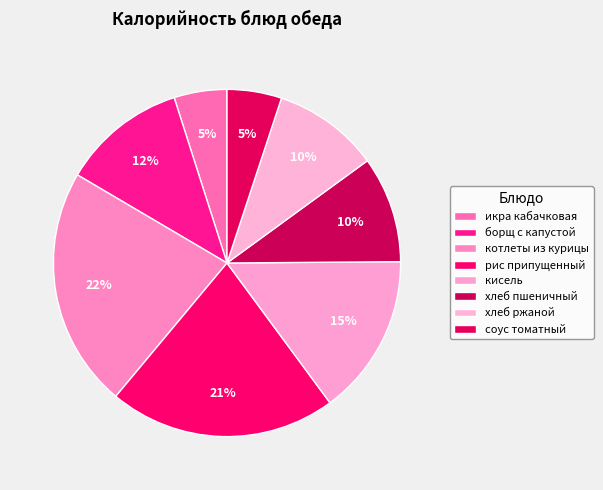

What is the largest slice in the pie chart?

котлеты из курицы